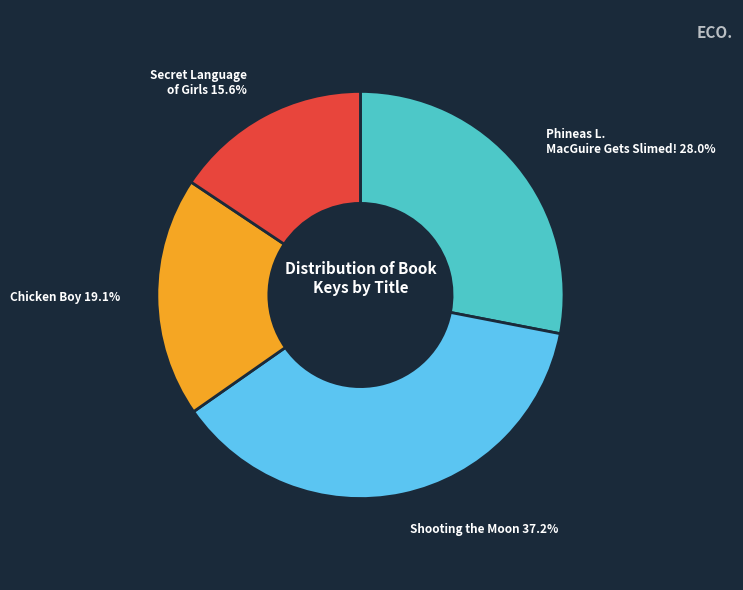

Does any single category account for the majority?

No